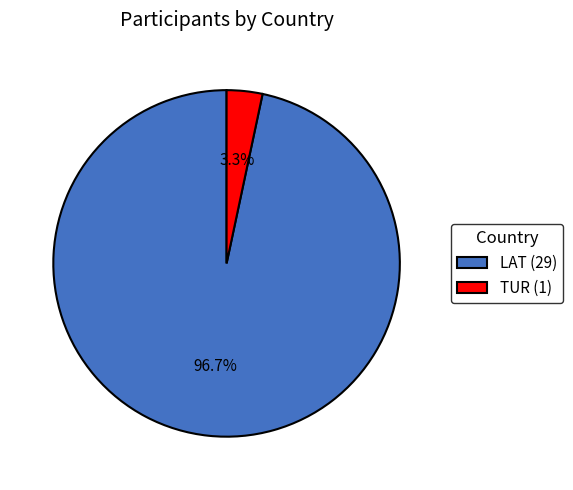

Does TUR (1) account for over 50% of the chart?

No